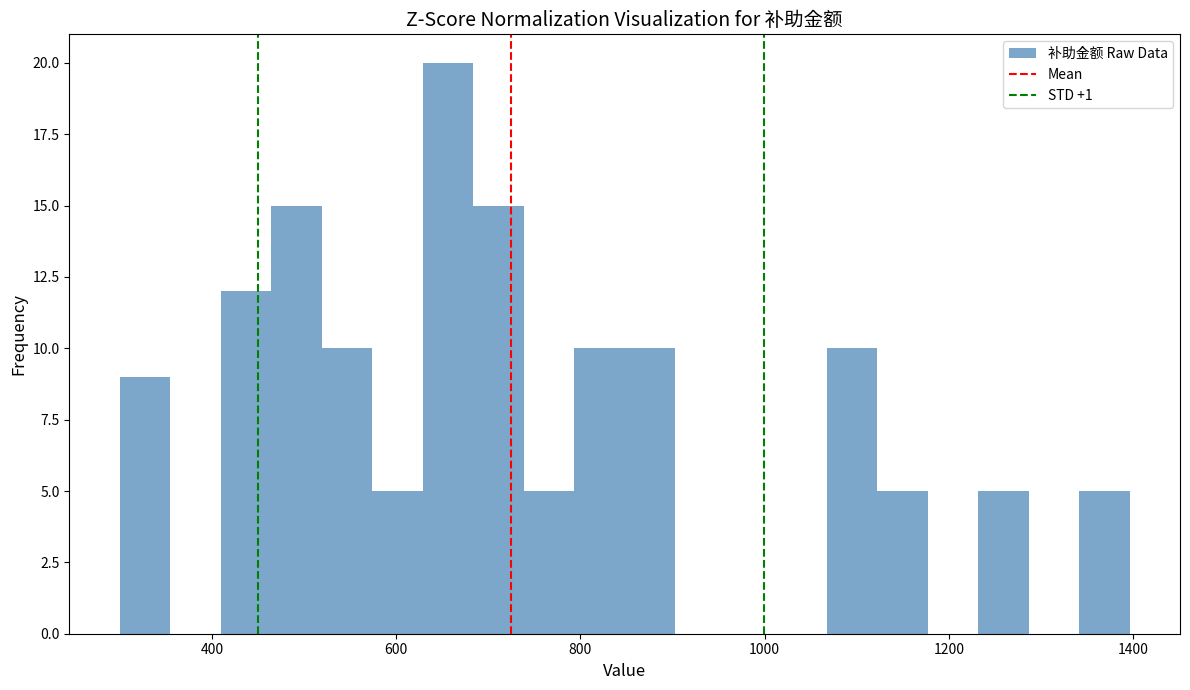

Around what value on the x-axis is the tallest bar? Give the approximate position of its centre, as read against the axis.

660